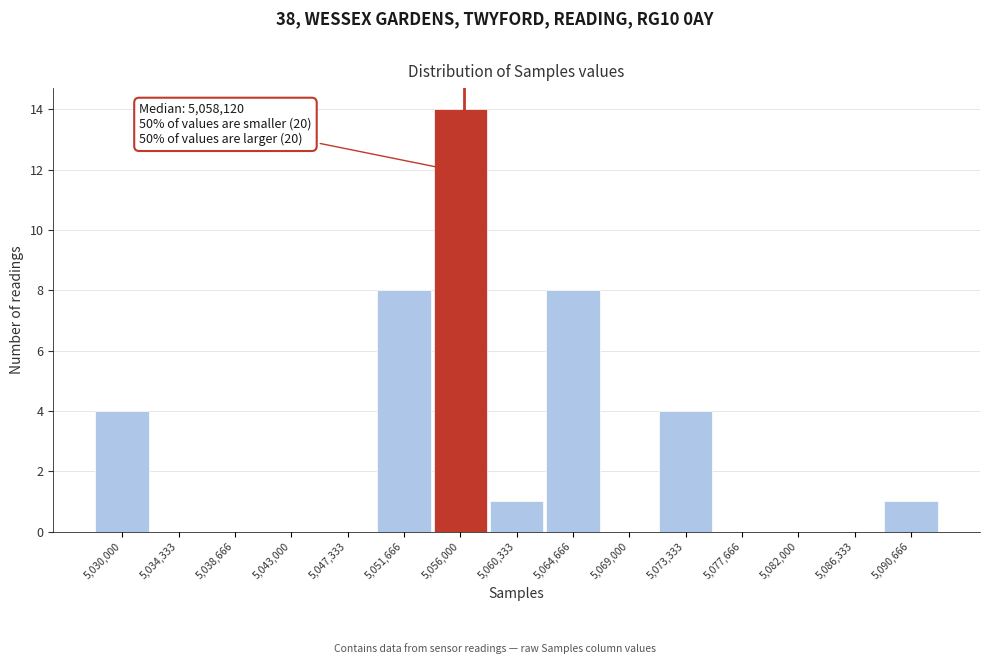

Reading right to left, extract all data points from this chart.

5,090,666=1	5,086,333=0	5,082,000=0	5,077,666=0	5,073,333=4	5,069,000=0	5,064,666=8	5,060,333=1	5,056,000=14	5,051,666=8	5,047,333=0	5,043,000=0	5,038,666=0	5,034,333=0	5,030,000=4